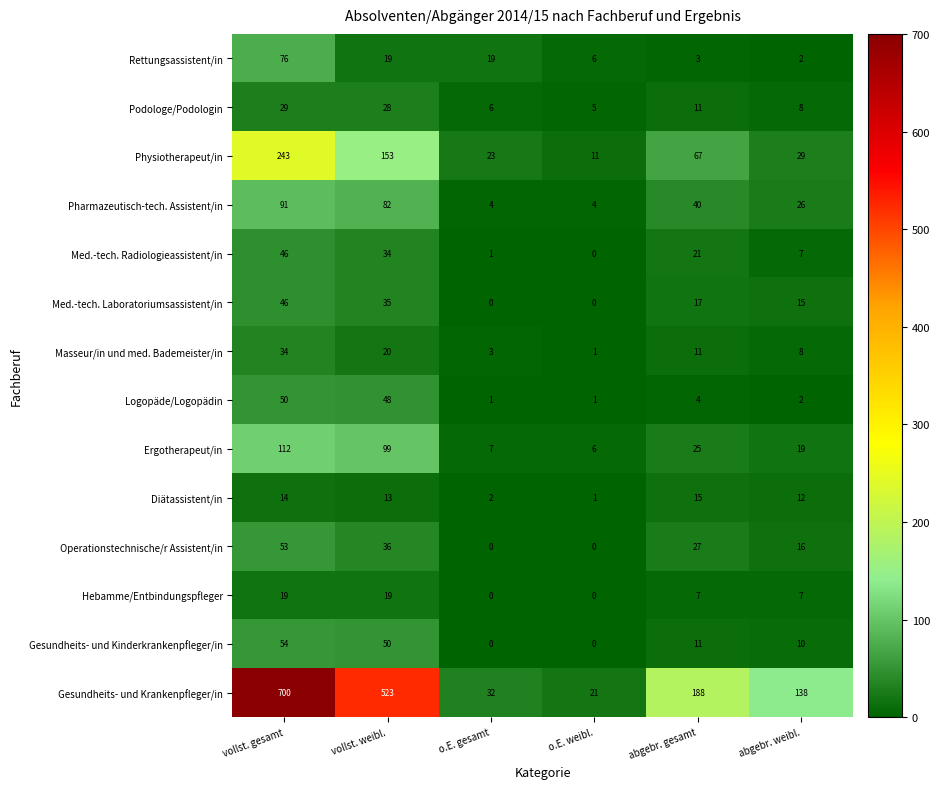

The Pharmazeutisch-tech. Assistent/in series shows 82 at vollst. weibl.. True or false?

True